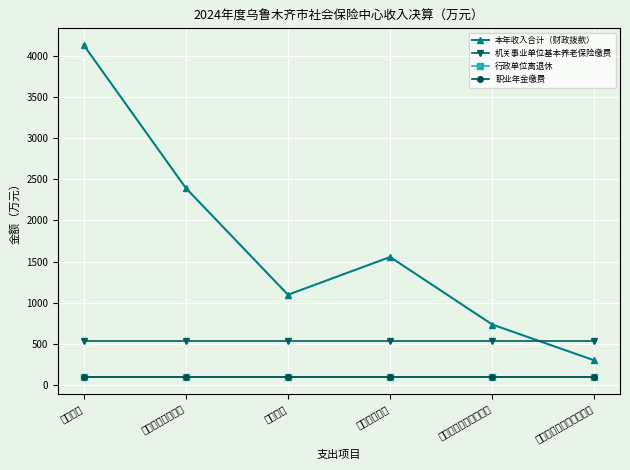

True or false: 行政单位离退休 and 机关事业单位基本养老保险缴费 cross at least once.

False